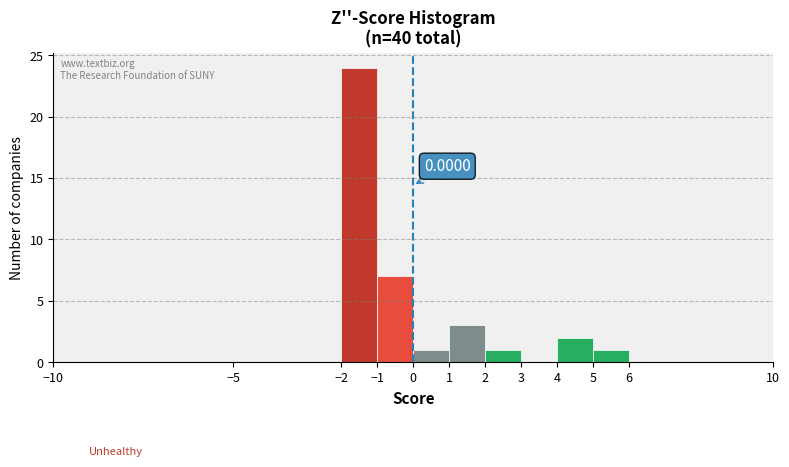

Which range on the x-axis has the tallest bar?

-2 to -1